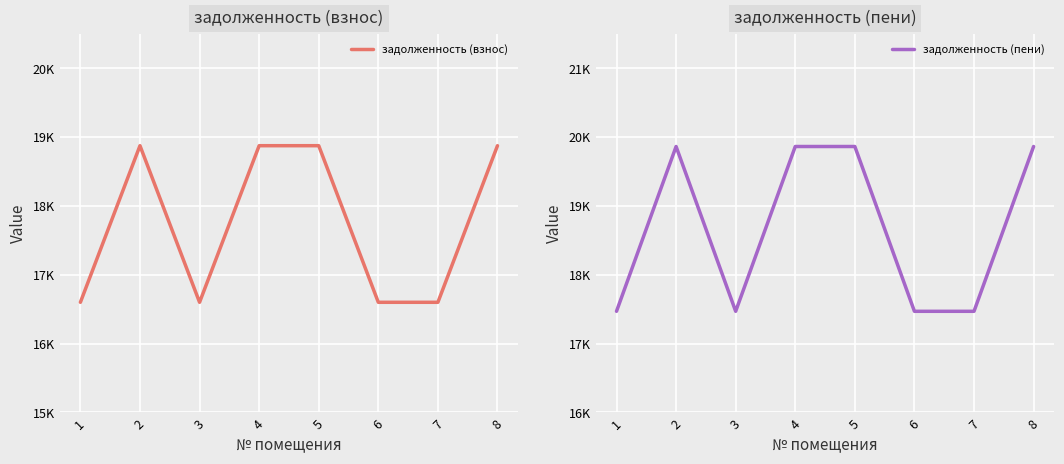

True or false: задолженность (взнос) and задолженность (пени) cross at least once.

False